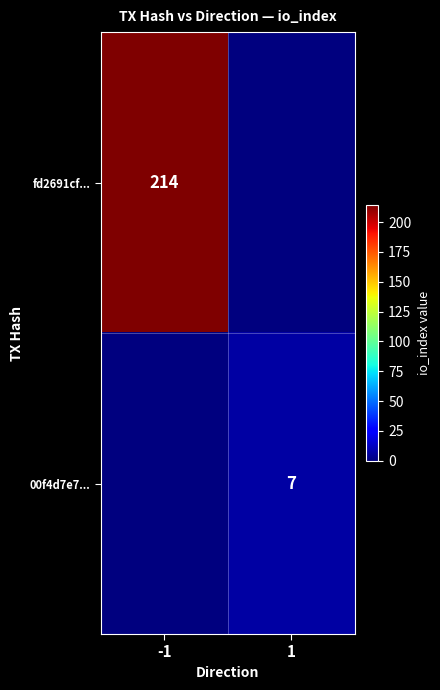

Is it true that fd2691cf... equals 214 at -1?

True